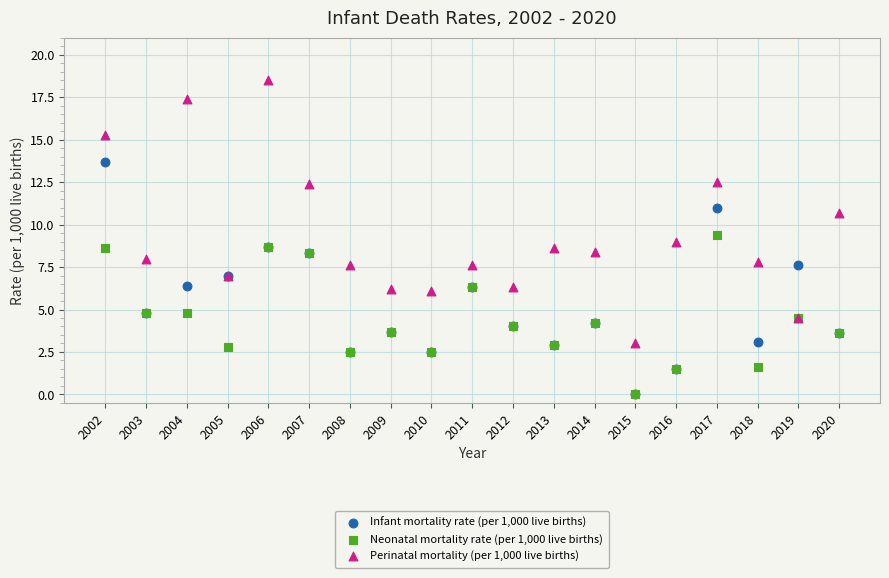

Which series contains the highest Y value?

Perinatal mortality (per 1,000 live births)